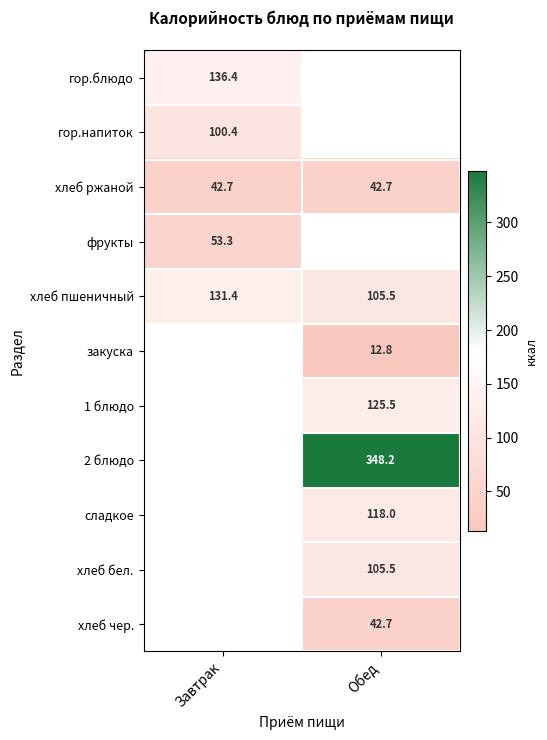

At how many categories does at least one series exceed 259?

1